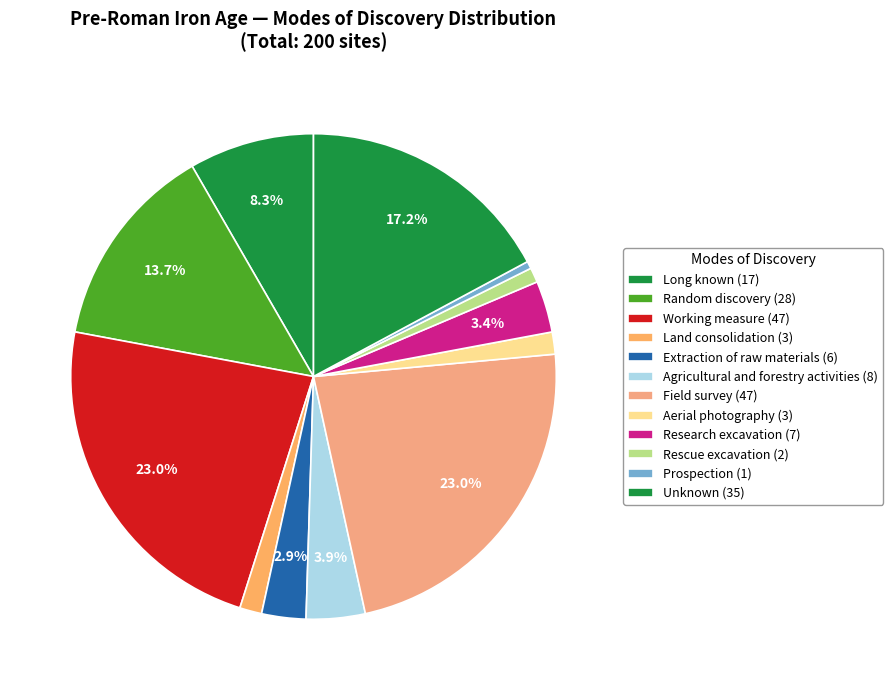

How many segments does this pie chart have?

12